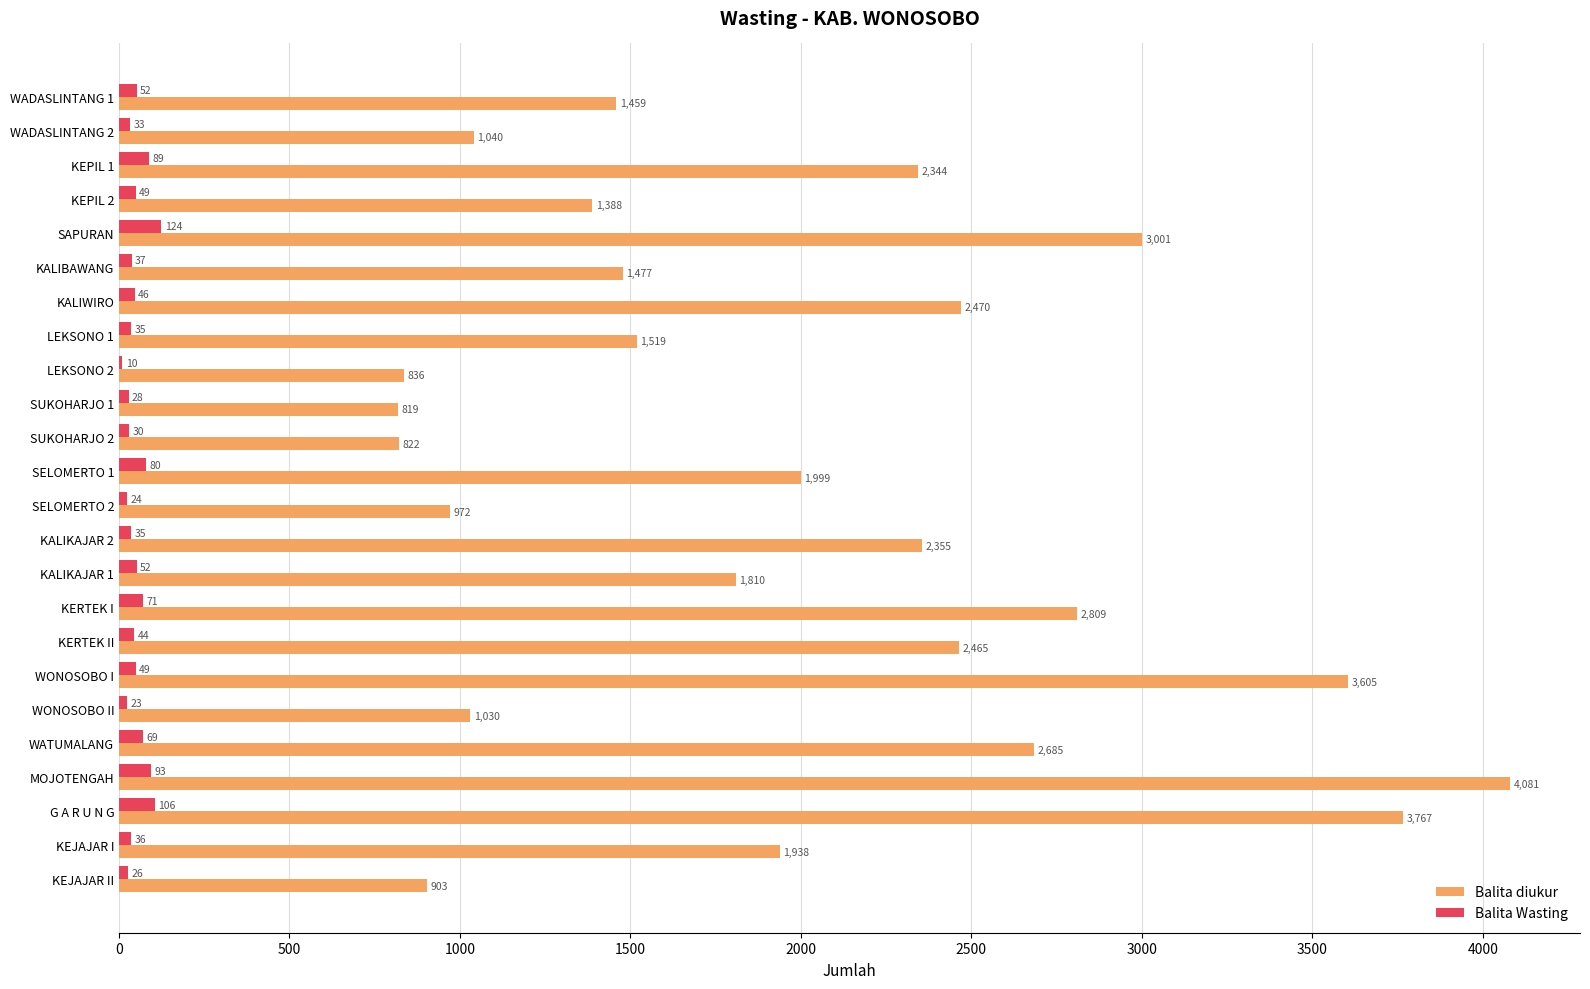

At which category is the sum across all series the highest?

MOJOTENGAH